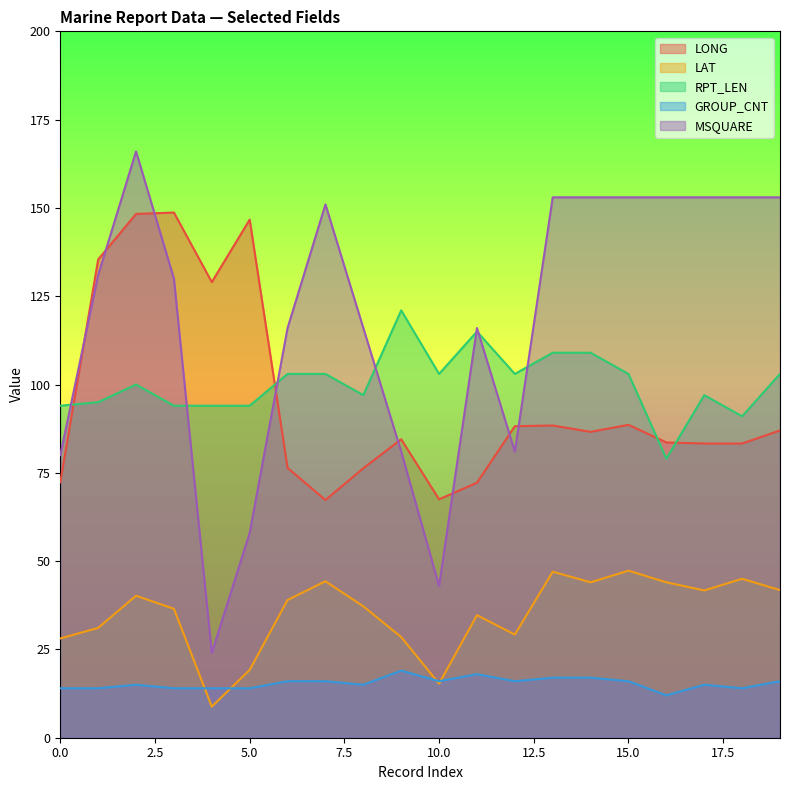

True or false: LONG and GROUP_CNT cross at least once.

False